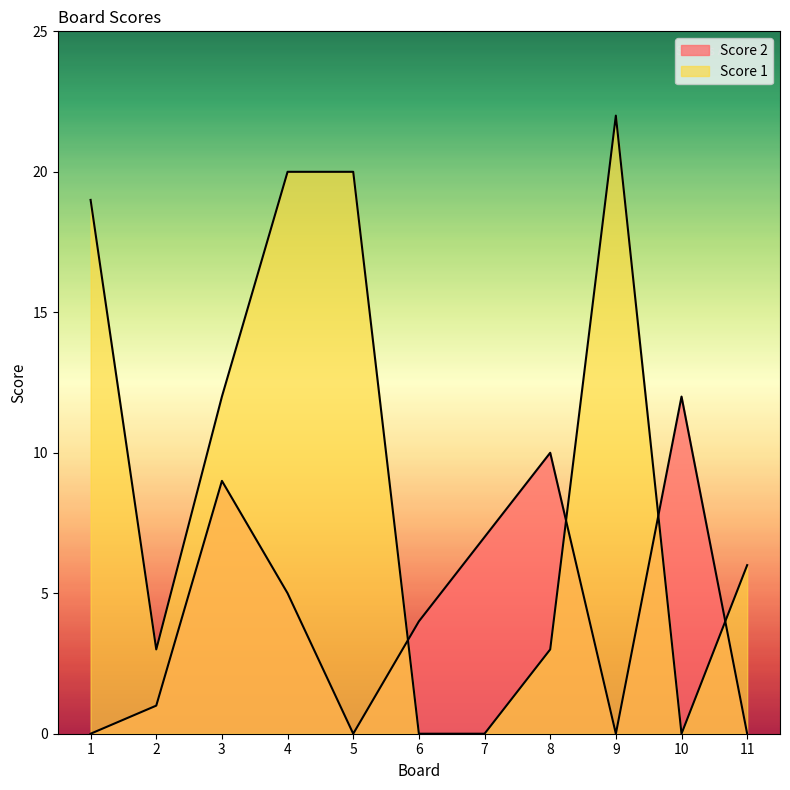

How many distinct data groups are displayed?

2